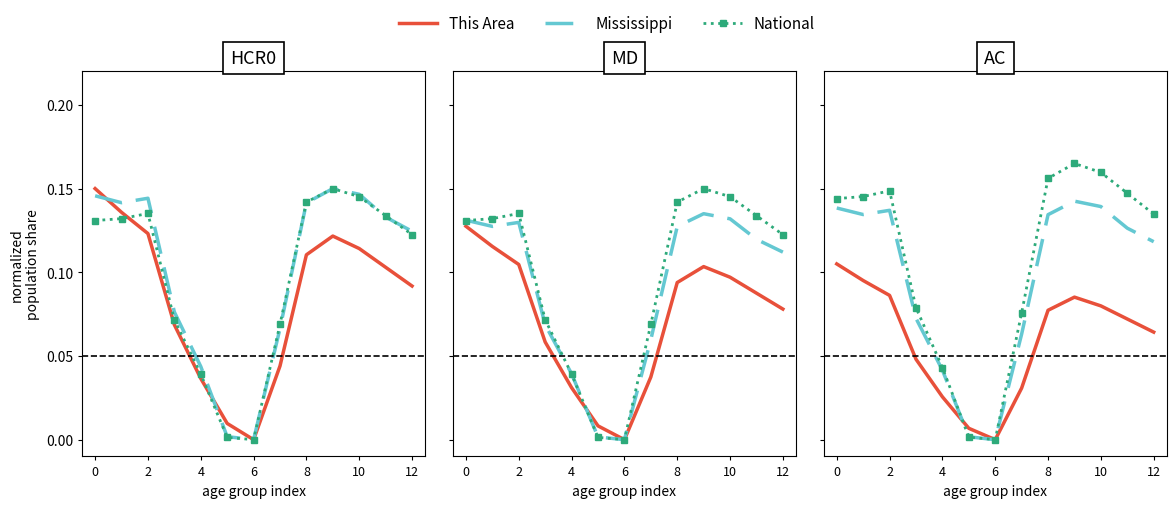

How many interior local valleys does the National series have?

1